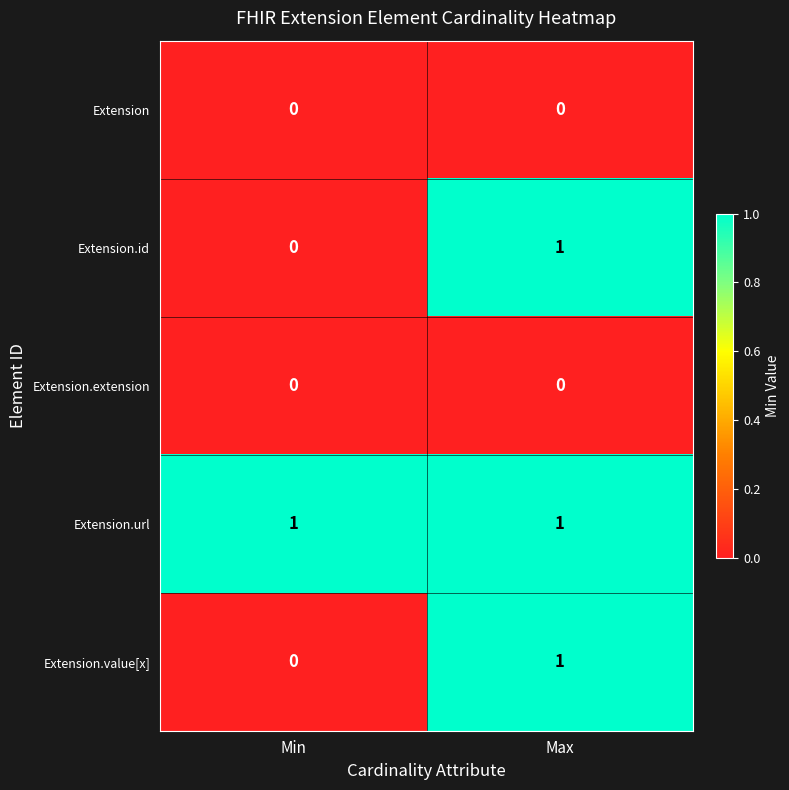

Which series has the largest total across all categories?

Extension.url